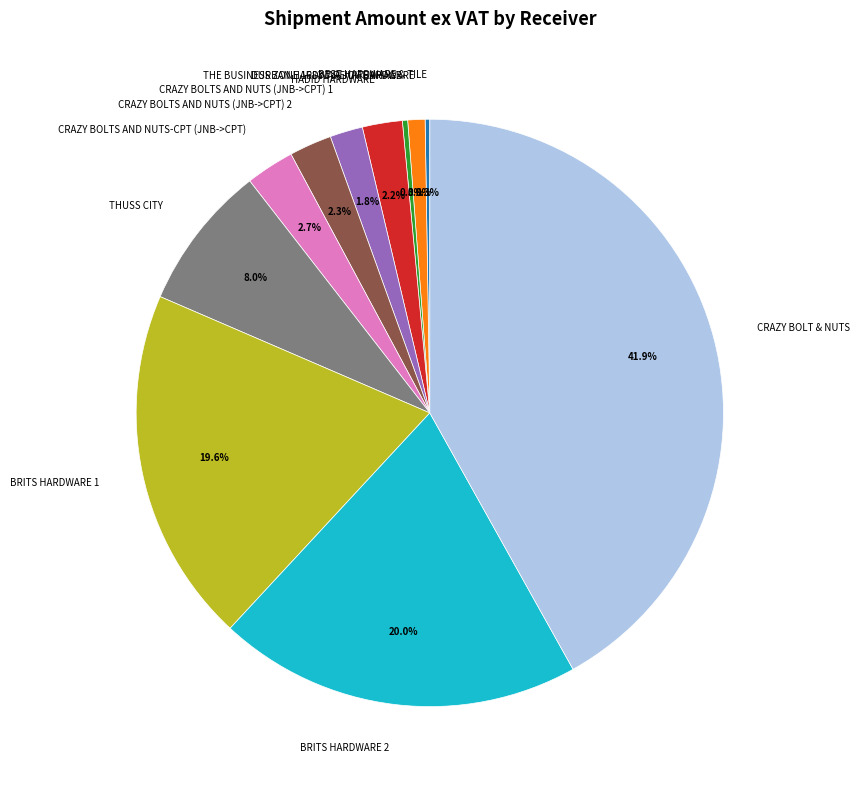

Which slice is the largest?

CRAZY BOLT & NUTS